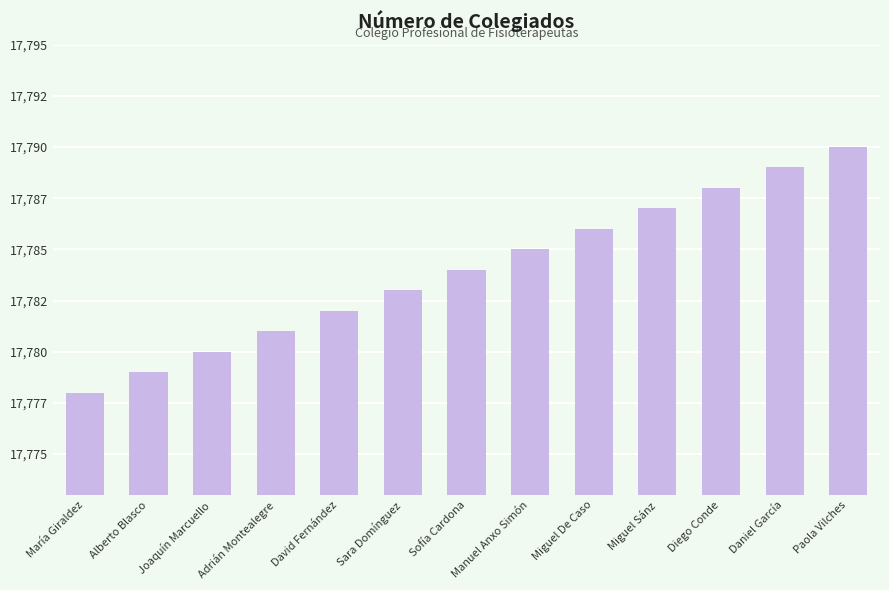

Are the bars horizontal?

No